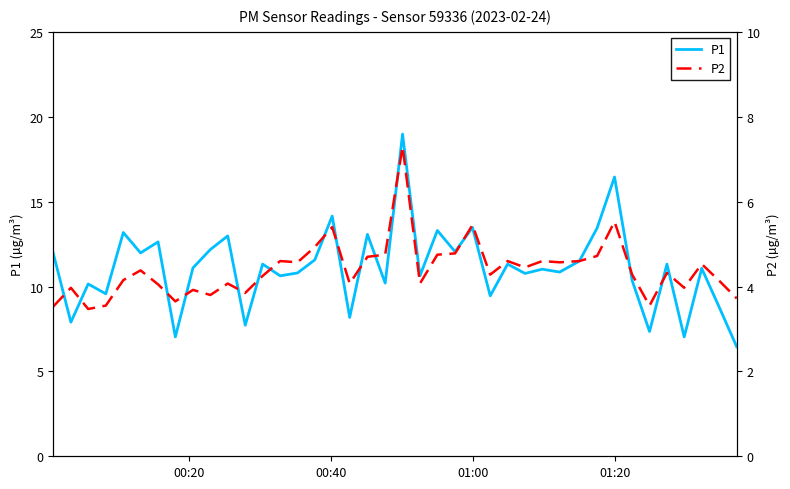

How many data points in P1 are above 11?

22